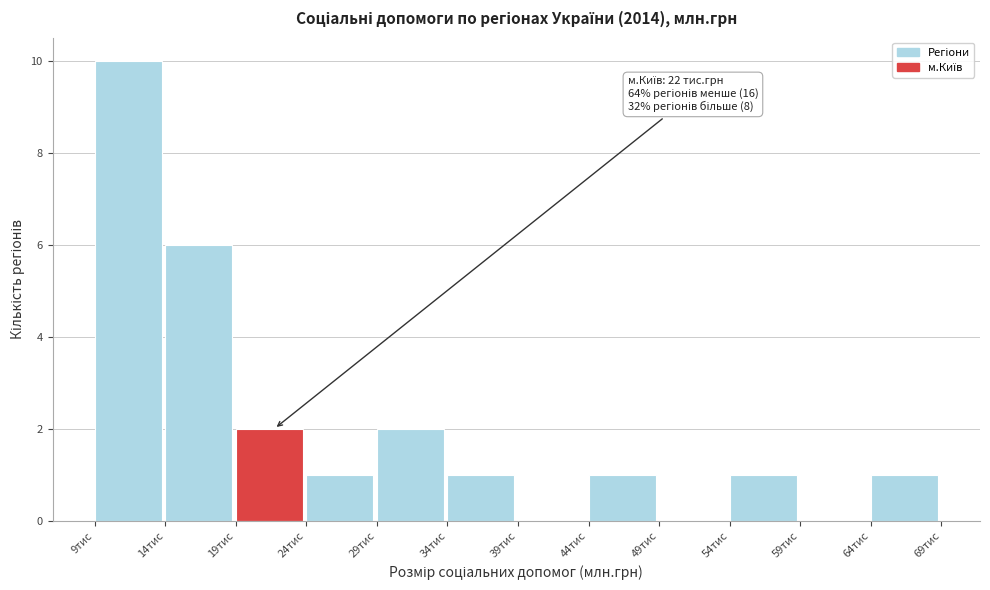

Reading left to right, list all the values displayed in this chart.

9тис=10	14тис=6	19тис=2	24тис=1	29тис=2	34тис=1	39тис=0	44тис=1	49тис=0	54тис=1	59тис=0	64тис=1